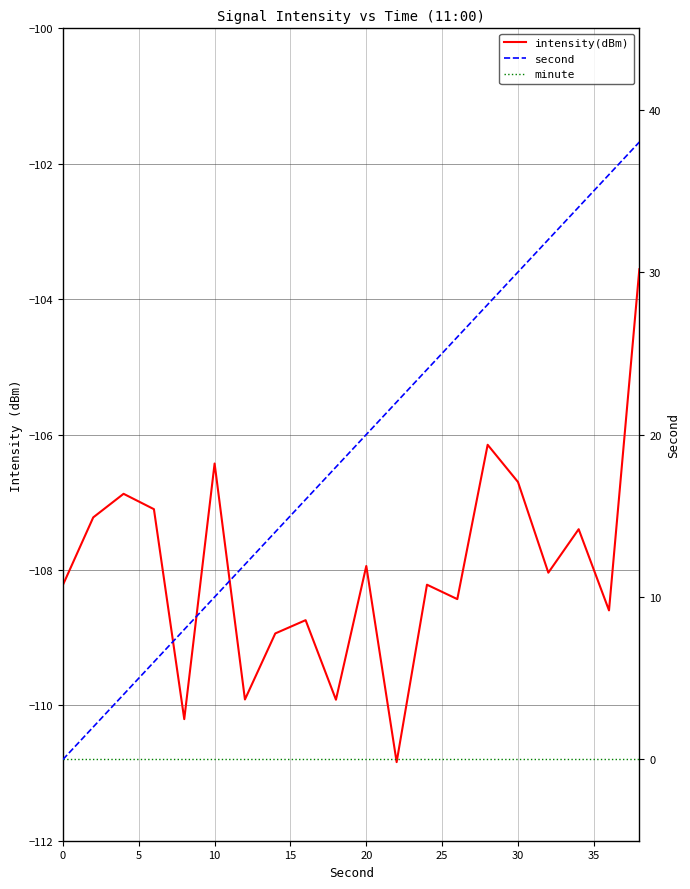

True or false: second and minute cross at least once.

False